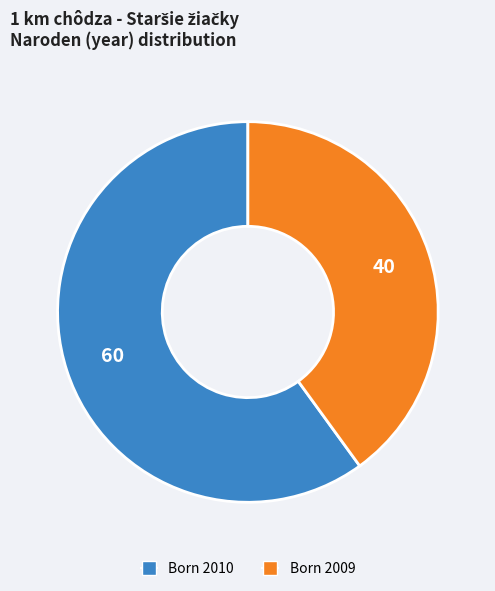

Is there any slice that represents more than half of the pie?

Yes